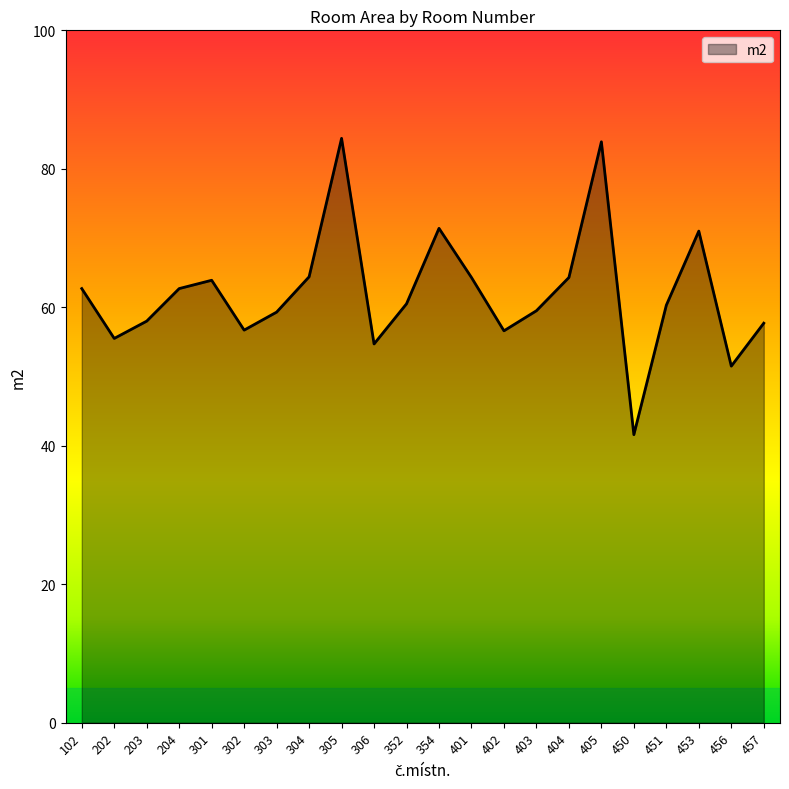

What is the sum of the values at 352 and 451?

120.8